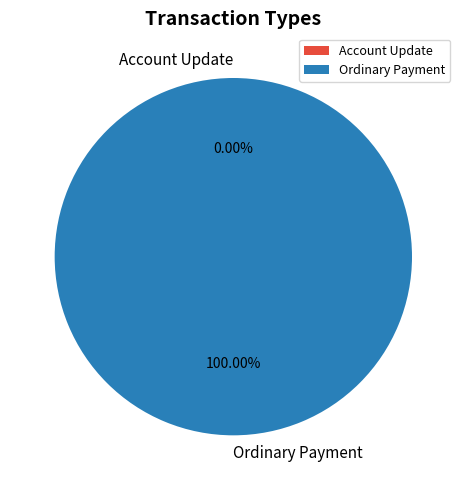

To the nearest percent, what is the difference between the Ordinary Payment and Account Update slice percentages?

100%